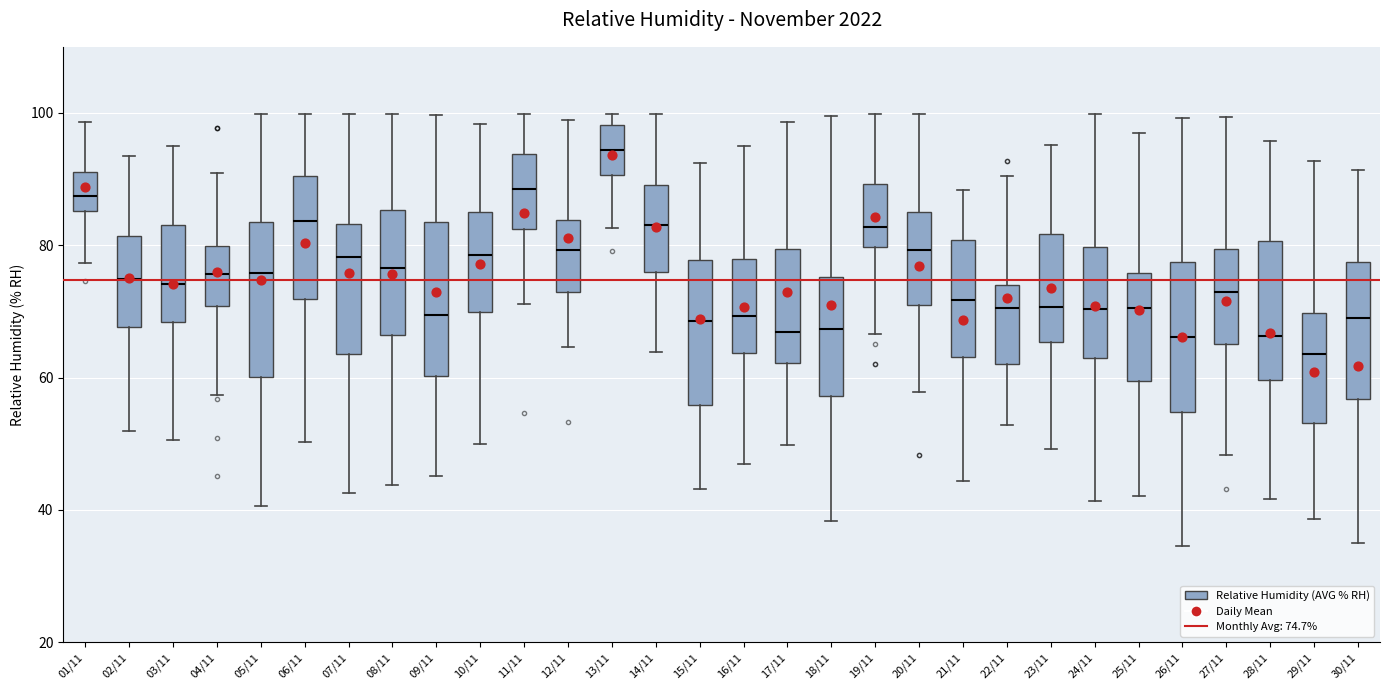

Where is the lower edge of the box for 22/11 on the y-axis? The values are not printed on the chart, so give them approximately, as read against the axis.

62